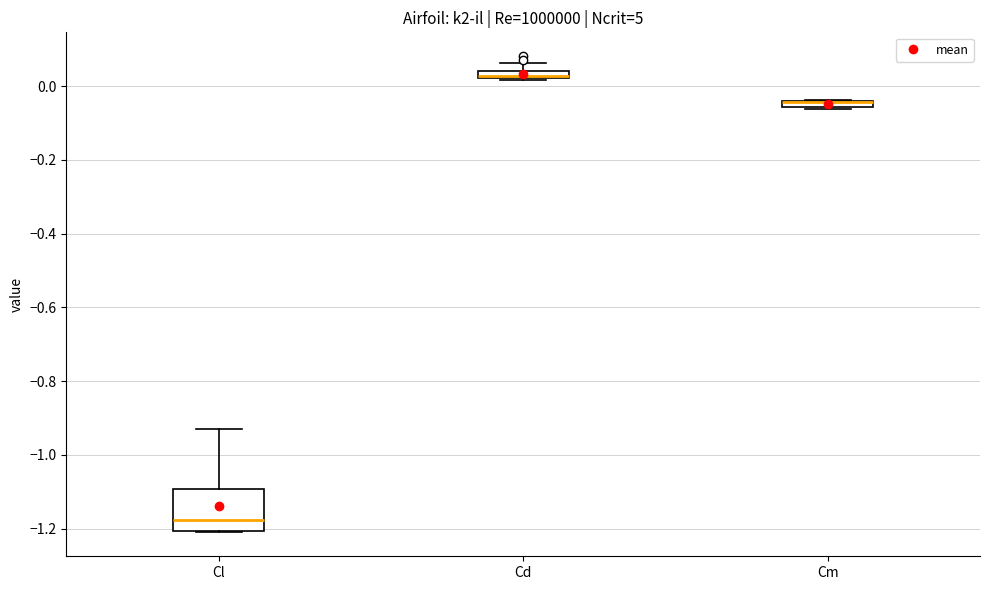

Where is the upper edge of the box for Cm on the y-axis? The values are not printed on the chart, so give them approximately, as read against the axis.

-0.04